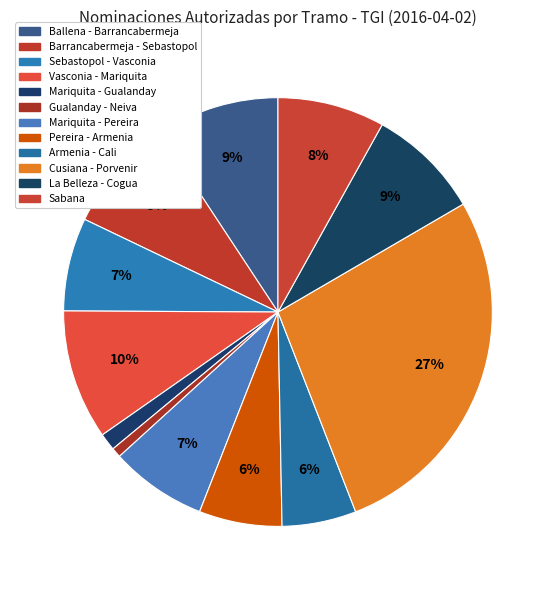

What percentage do Cusiana - Porvenir and Pereira - Armenia together represent?

33.7%